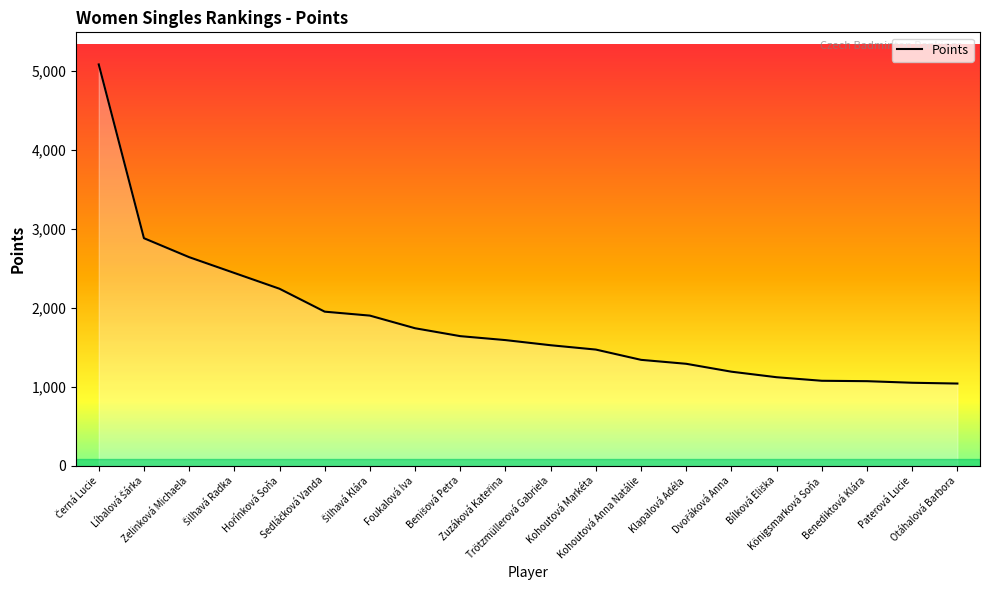

What is the greatest value displayed?

5080